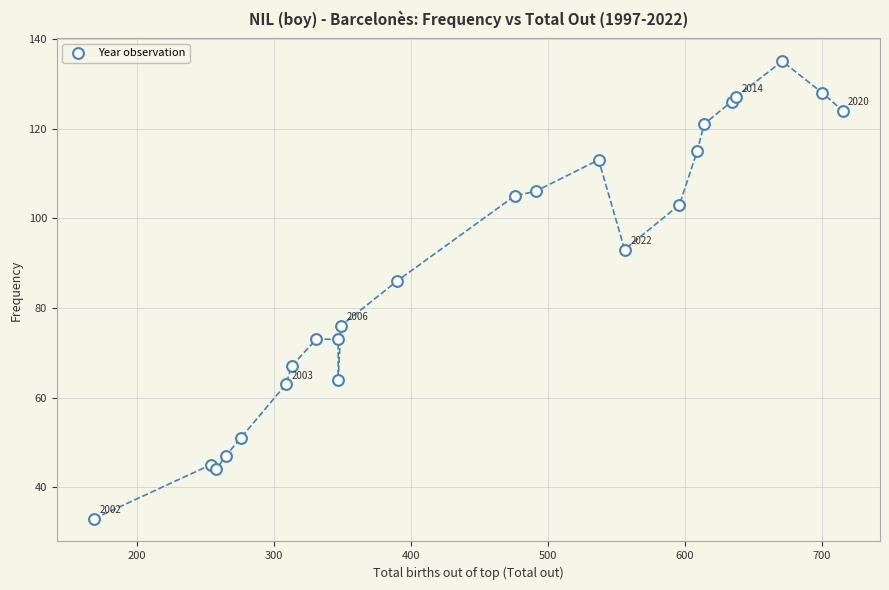

What Y value in the scatter plot is closest to 84?

86